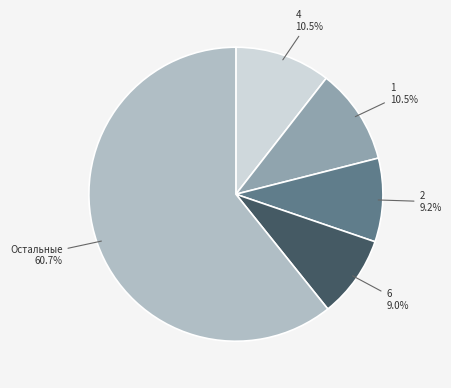

What is the majority slice?

Остальные